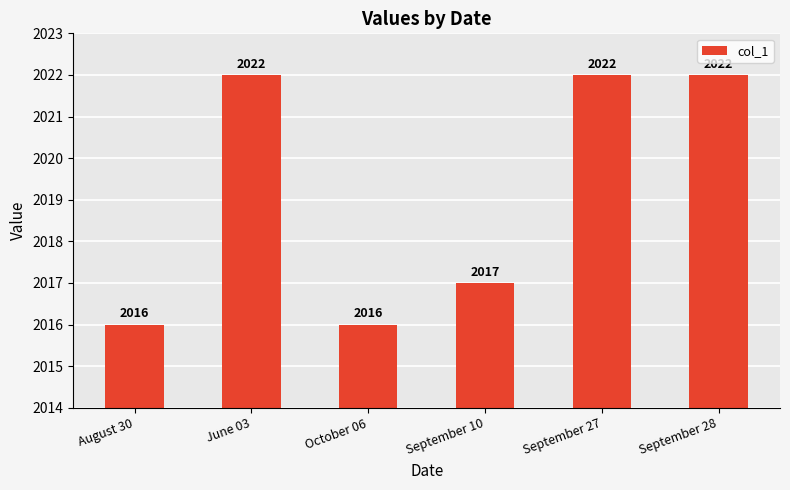

Reading left to right, transcribe all the data shown in this chart.

August 30=2016	June 03=2022	October 06=2016	September 10=2017	September 27=2022	September 28=2022